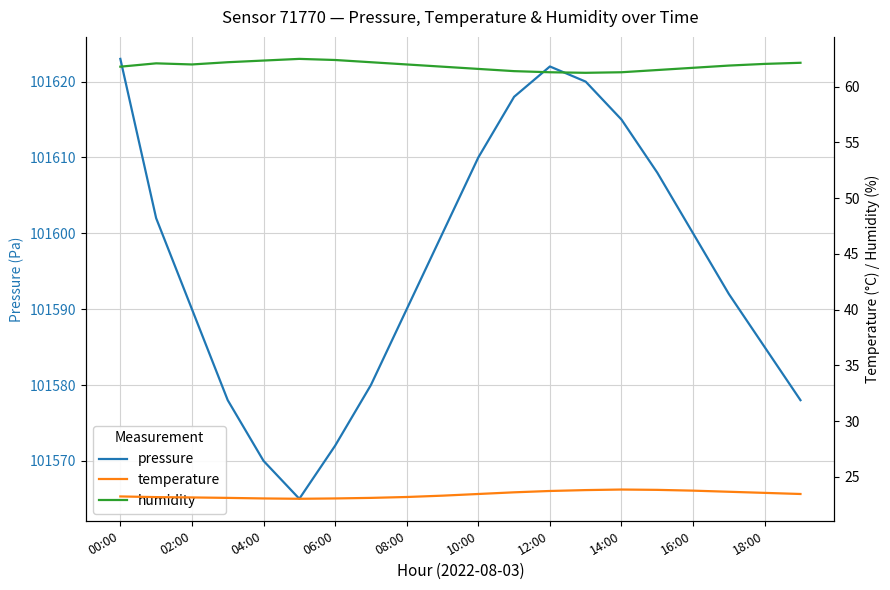

How many interior local peaks does the pressure series have?

1